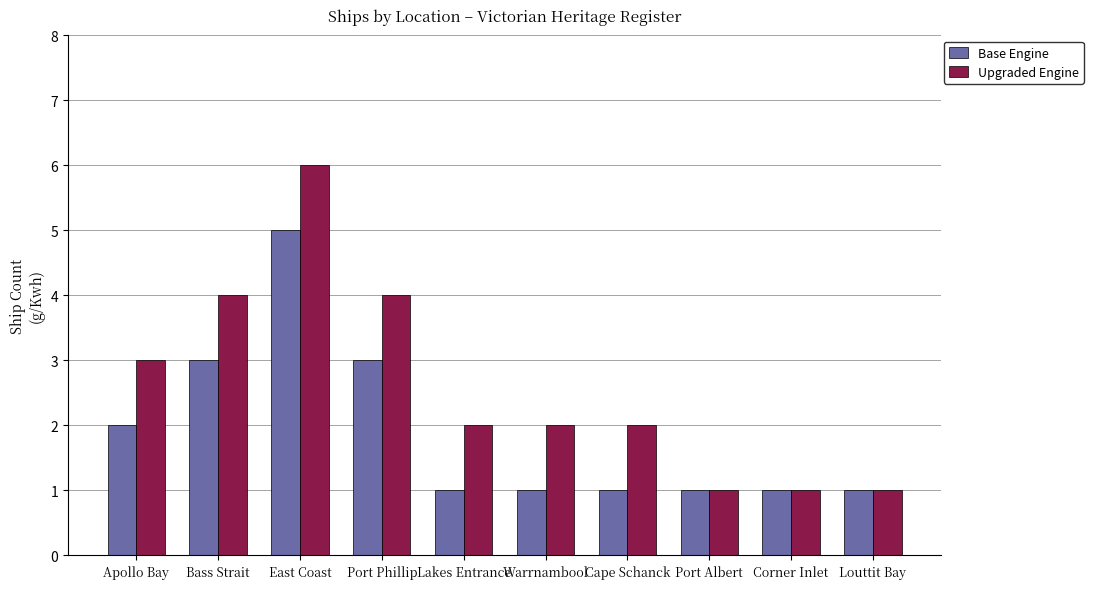

Is it true that Base Engine equals 5 at East Coast?

True